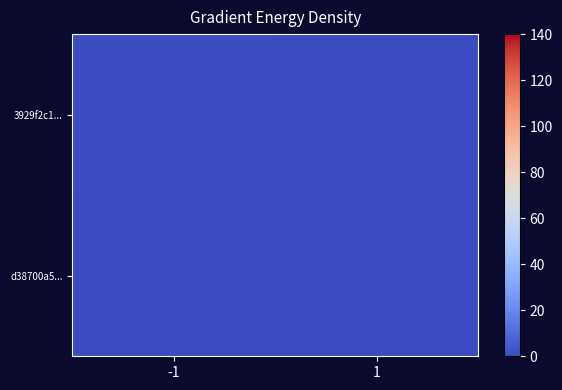

At how many categories does at least one series exceed 0?

1